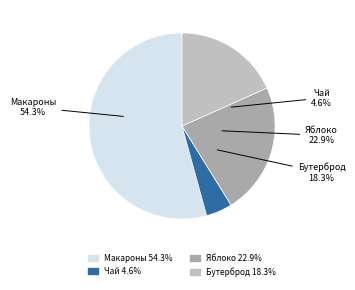

Between Бутерброд с повидлом and Яблоко свежее, which is larger?

Яблоко свежее